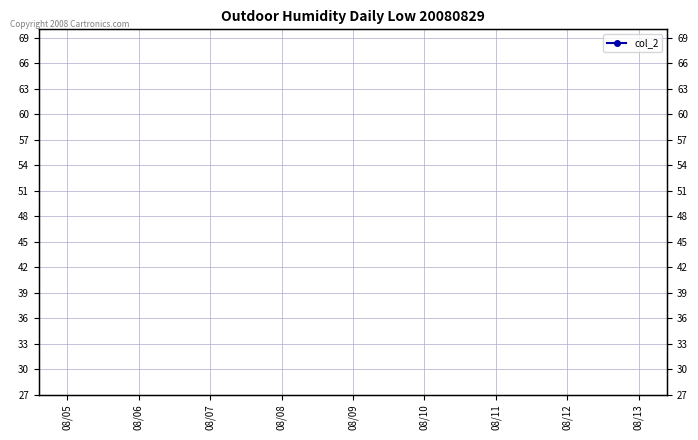

True or false: the data shows 2 at 08/12.

False